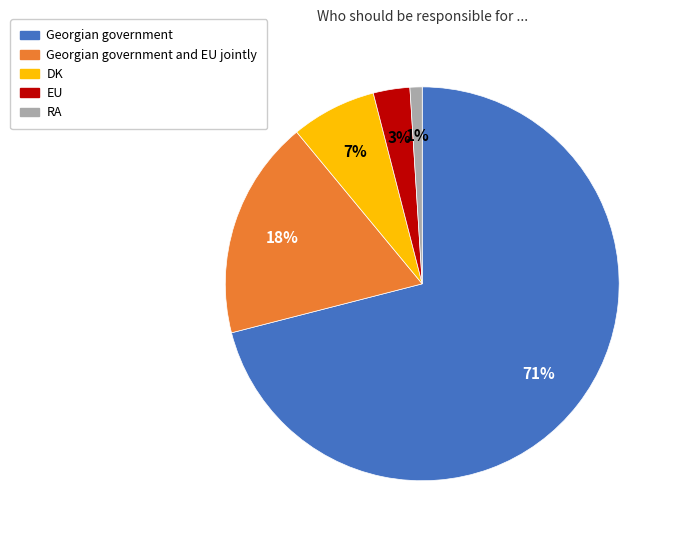

To the nearest percent, what is the average slice percentage?

20%